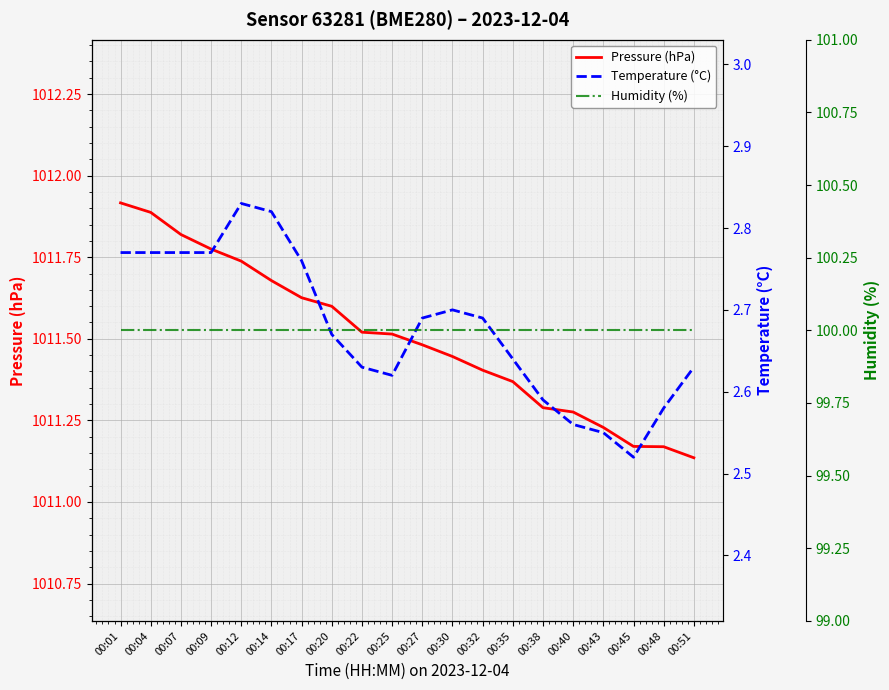

What is the difference between the maximum and minimum values in the Temperature (°C) series?

0.3